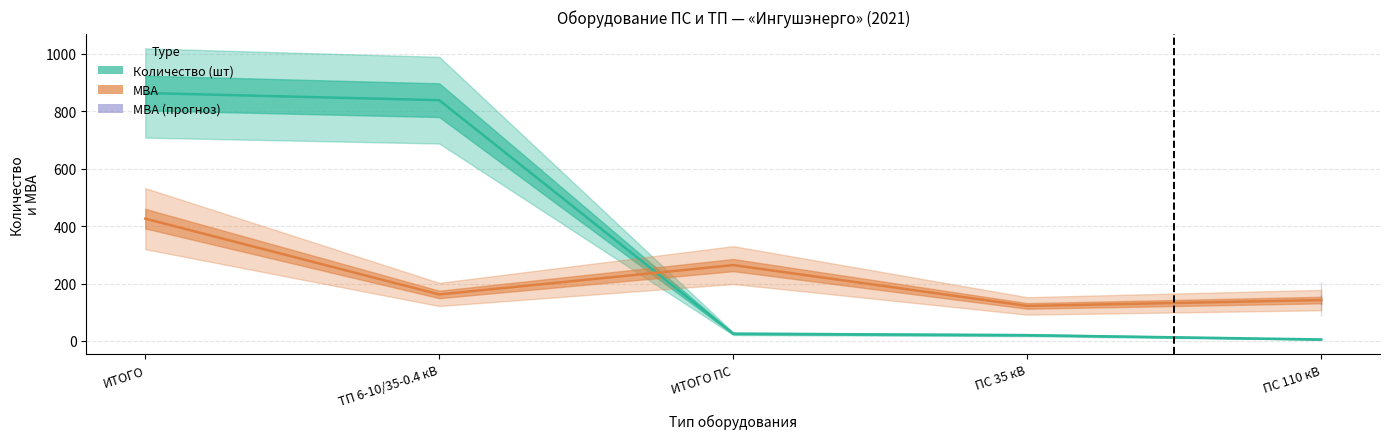

At which category is the sum across all series the highest?

ИТОГО